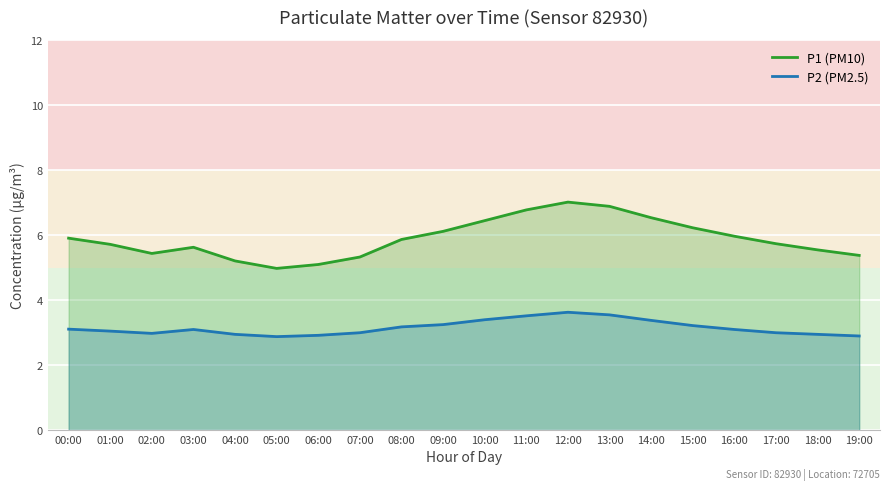

How many lines are shown in the chart?

2